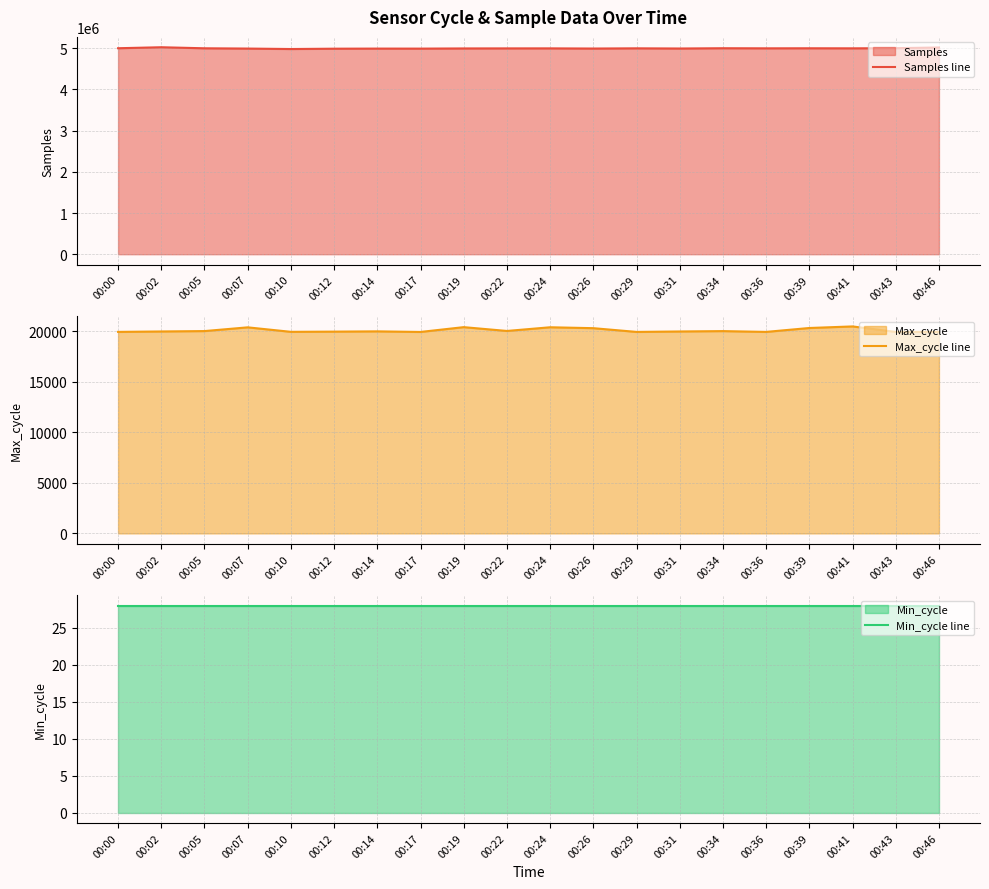

Rank the categories by Max_cycle line value from lowest to highest.

00:17, 00:43, 00:29, 00:36, 00:00, 00:46, 00:10, 00:12, 00:31, 00:02, 00:14, 00:34, 00:05, 00:22, 00:26, 00:39, 00:07, 00:24, 00:19, 00:41